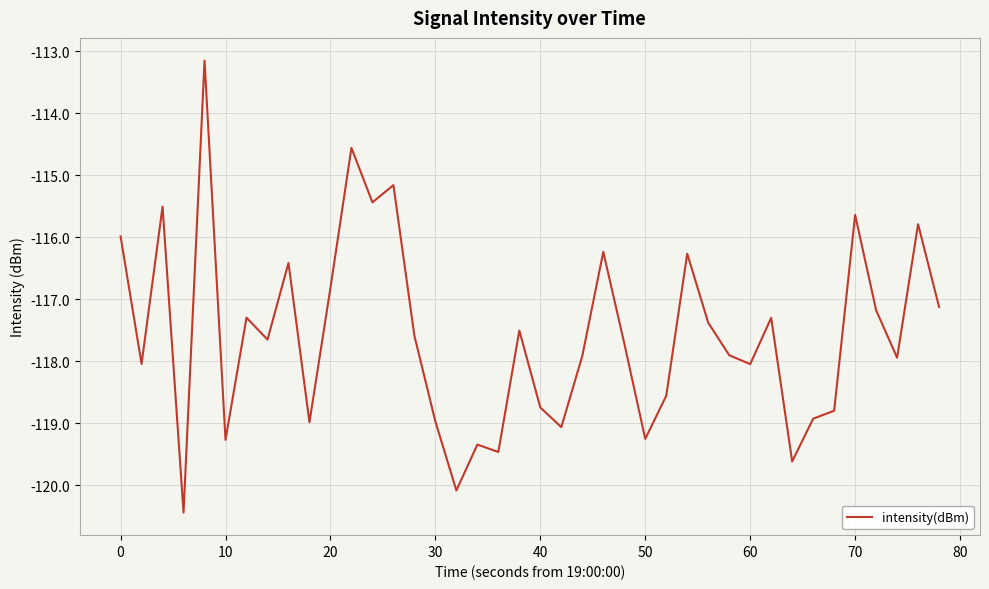

How many lines are shown in the chart?

1